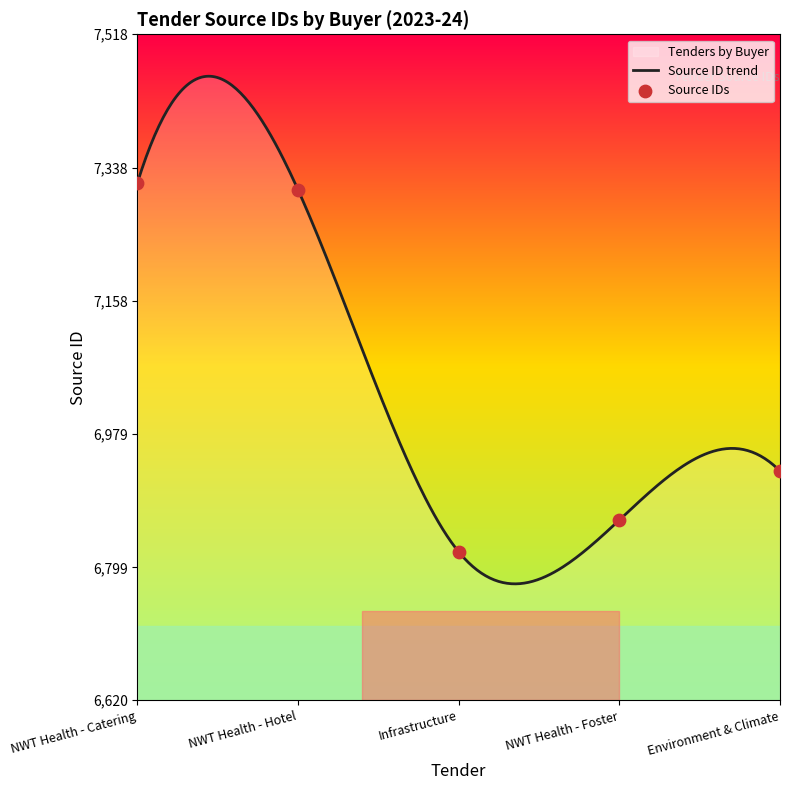

Between Environment & Climate and Infrastructure, which is larger?

Environment & Climate